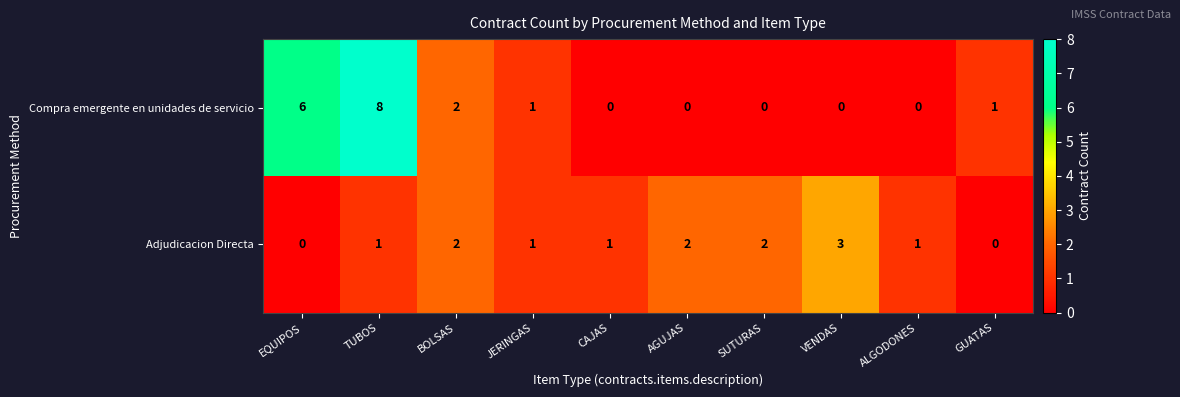

Rank the series at VENDAS from highest to lowest value.

Adjudicacion Directa, Compra emergente en unidades de servicio